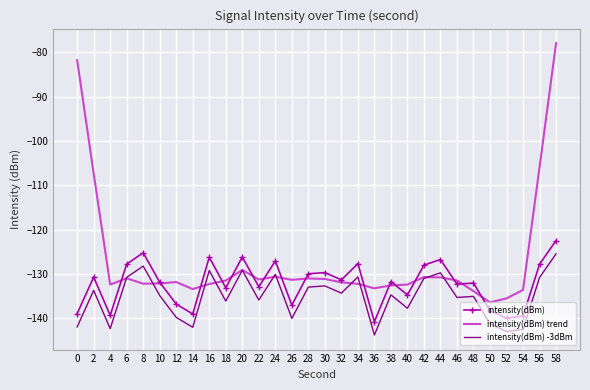

At which label does intensity(dBm) reach its minimum?

36